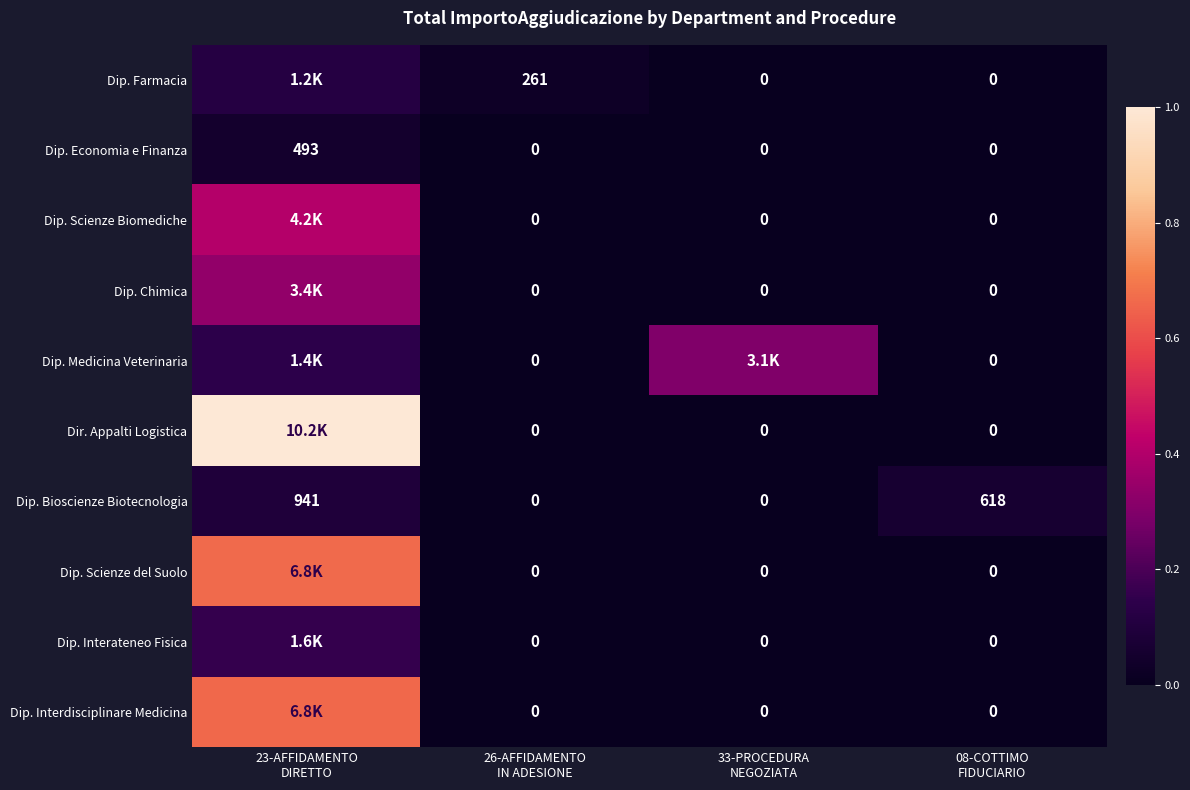

Is it true that Dip. Chimica equals -0.1 at 26-AFFIDAMENTO IN ADESIONE?

False